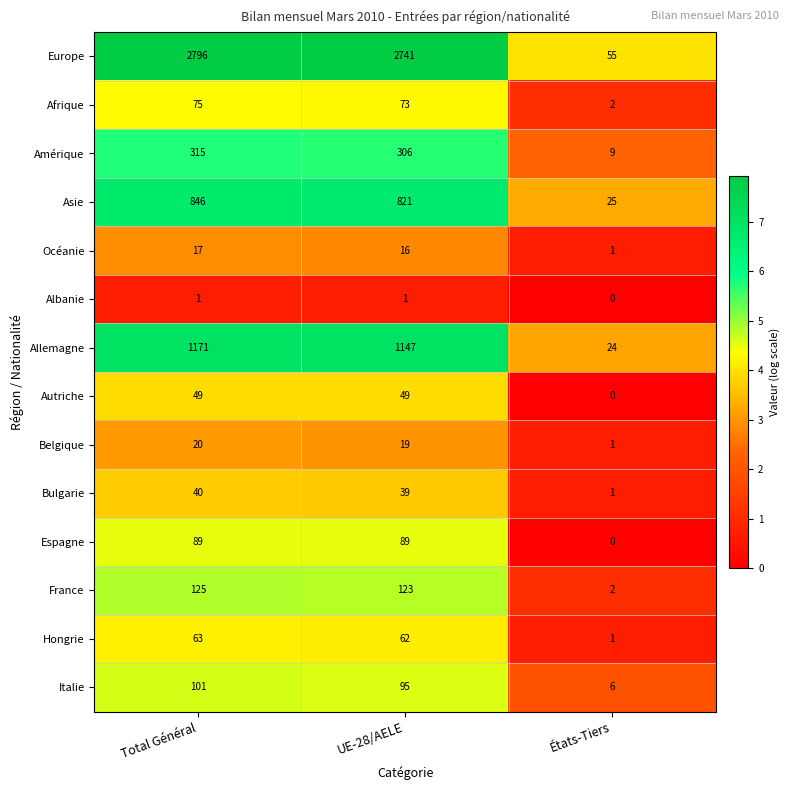

Count the Autriche values in the range 0 to 49.

3